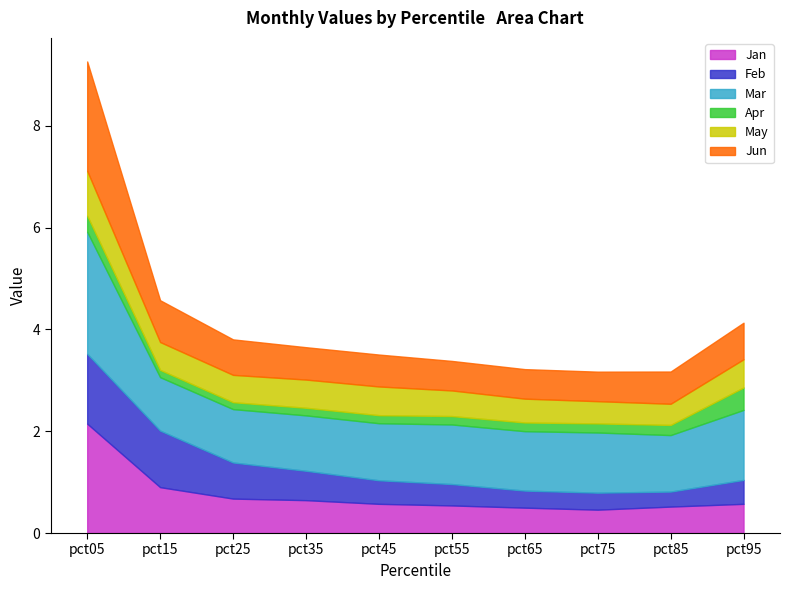

What is the maximum value for Jan?

2.1